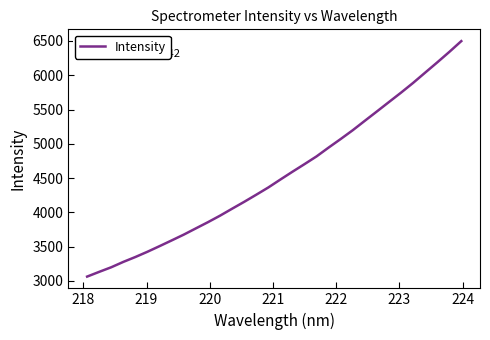

What is the greatest value displayed?

6498.2